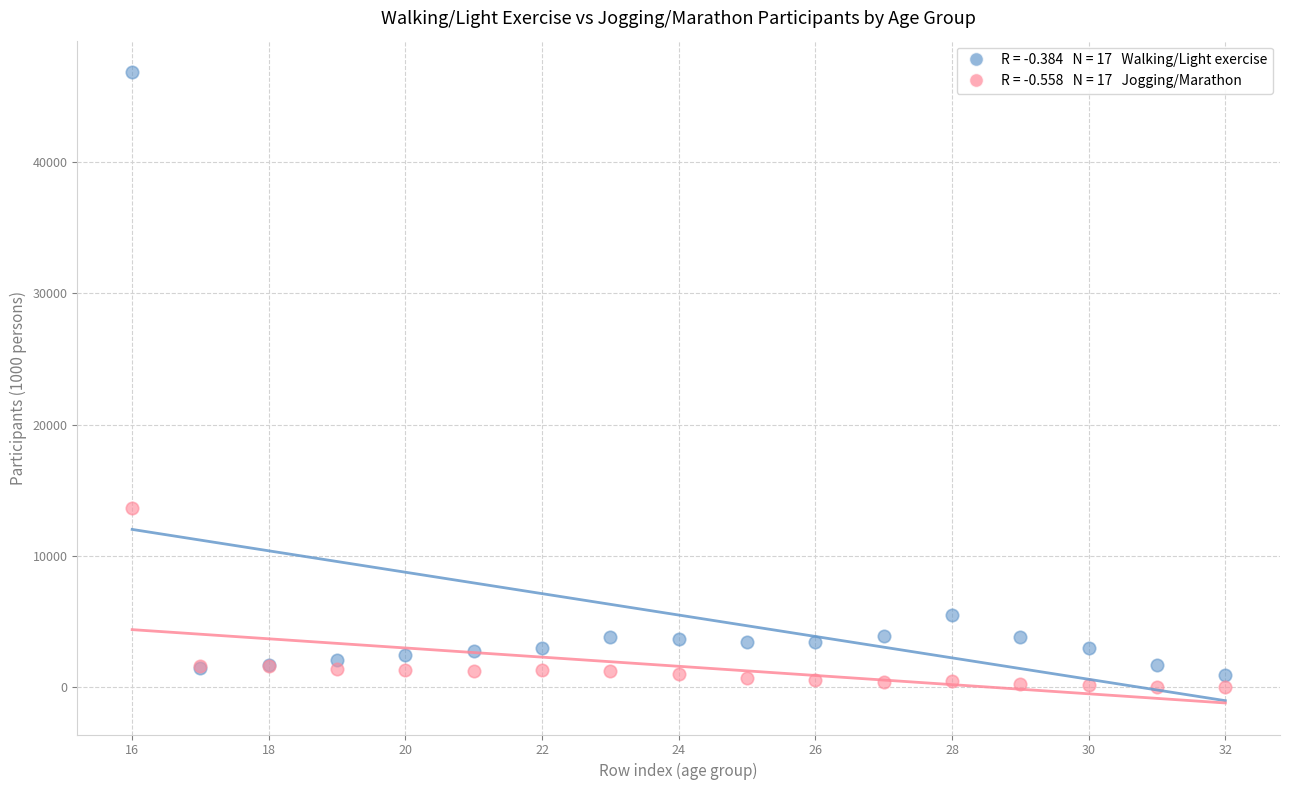

Across all series, what Y value is closest to 23424?

13667